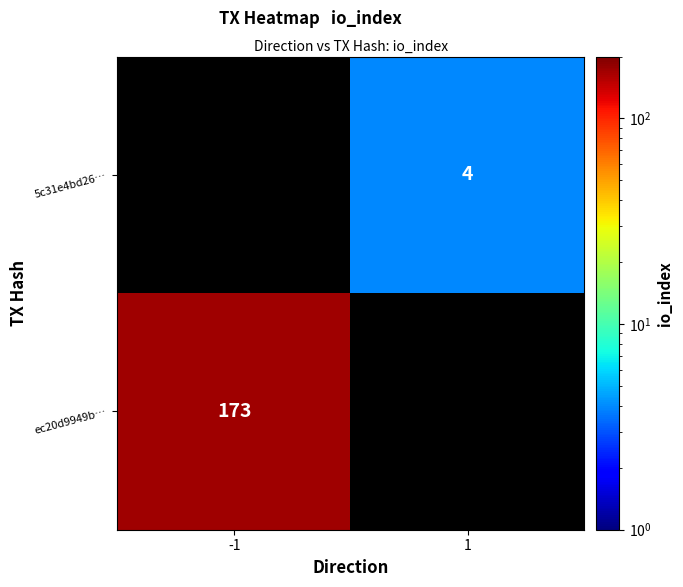

The value of 5c31e4bd26… at 1 is 4. True or false?

True